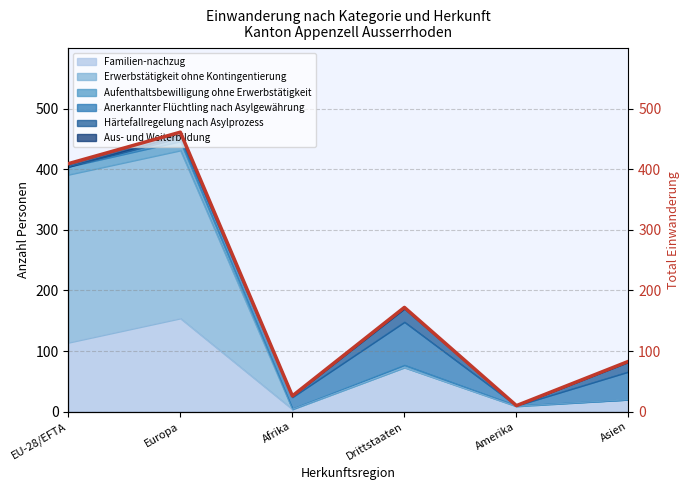

What is the average value?

194